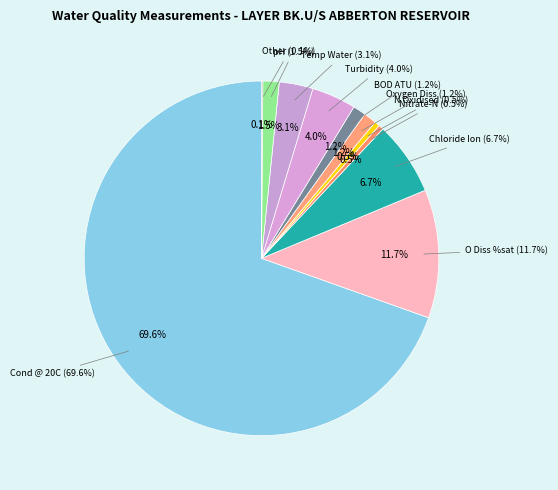

To the nearest percent, what portion does O Diss %sat represent?

12%